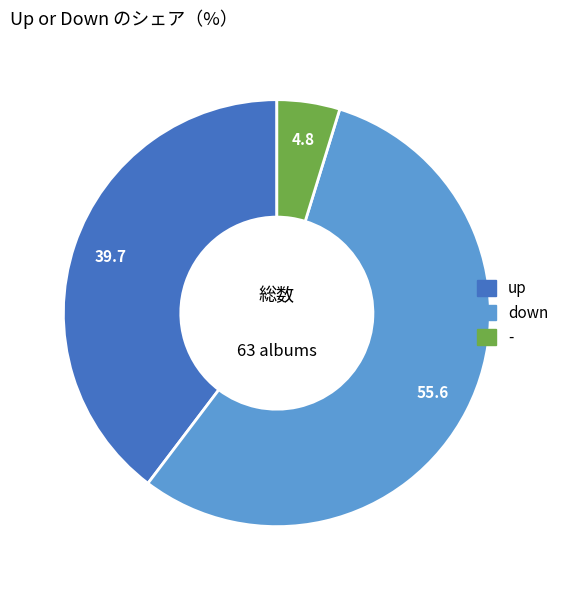

Which has a higher value, down or -?

down